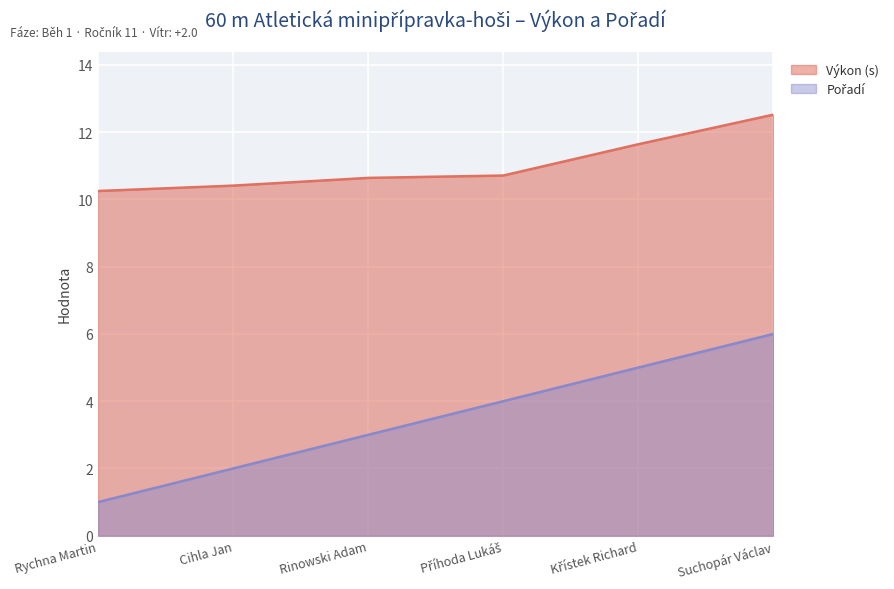

What is the greatest value displayed?

12.5